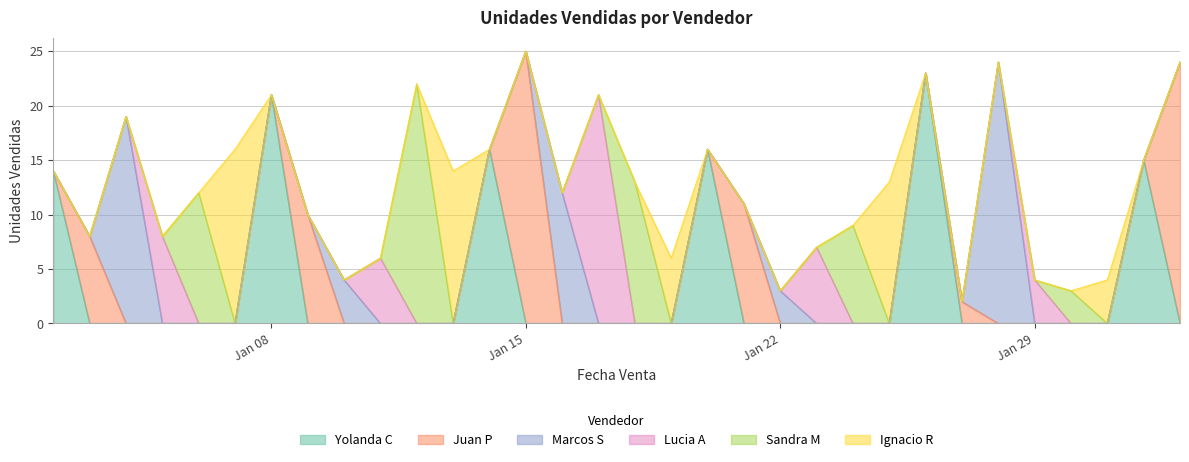

What is the total value across all series at 24?

23